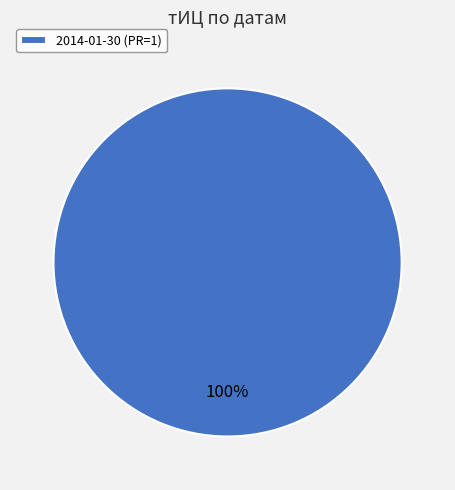

Rank the categories by value from lowest to highest.

2014-01-30 (PR=1)